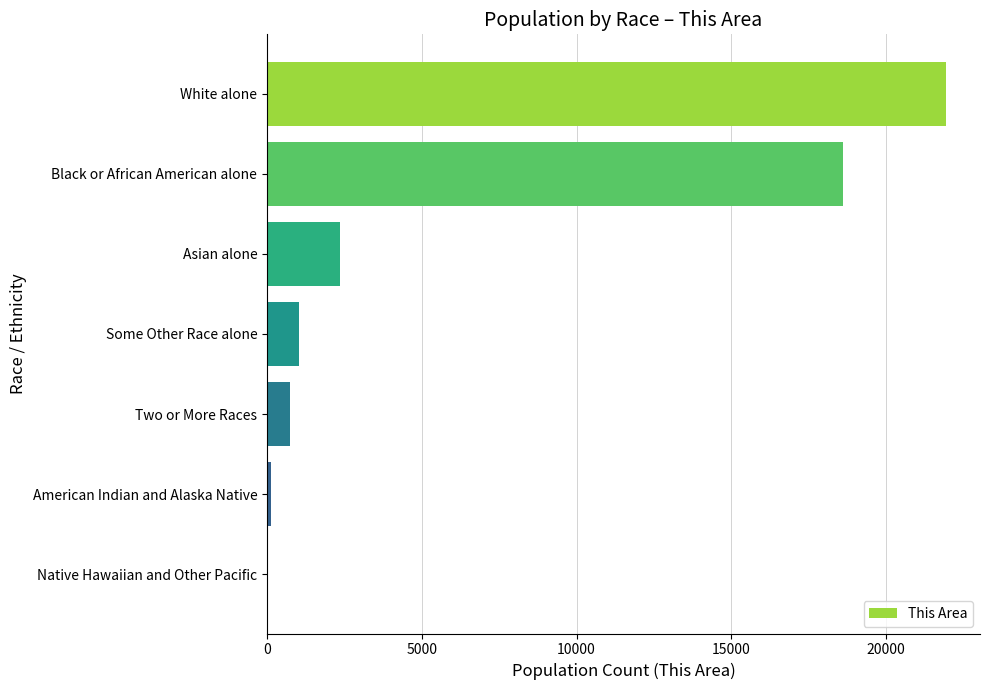

What is the sum of the values at Black or African American alone and Two or More Races?

19329